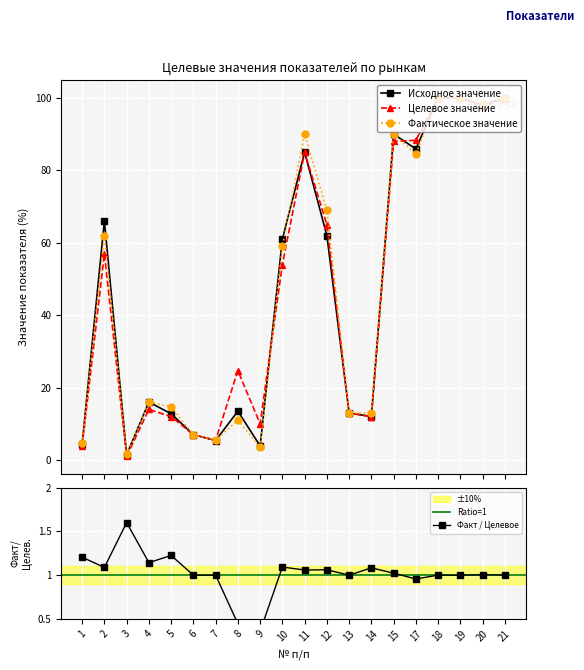

Reading right to left, list all the values displayed in this chart.

Исходное значение: 100.0	98.1	100.0	100.0	85.9	90.0	12.0	13.0	62.0	85.0	61.0	3.9	13.5	5.4	7.0	12.8	16.0	1.5	66.0	4.4
Целевое значение: 99.8	97.8	100.0	100.0	88.3	88.0	12.0	13.0	65.0	85.0	54.0	10.0	24.7	5.5	7.0	12.0	14.0	1.0	57.0	3.9
Фактическое значение: 100.0	98.2	100.0	100.0	84.5	90.0	13.0	13.0	69.0	90.0	59.0	3.6	11.0	5.5	7.0	14.7	16.0	1.6	62.0	4.7